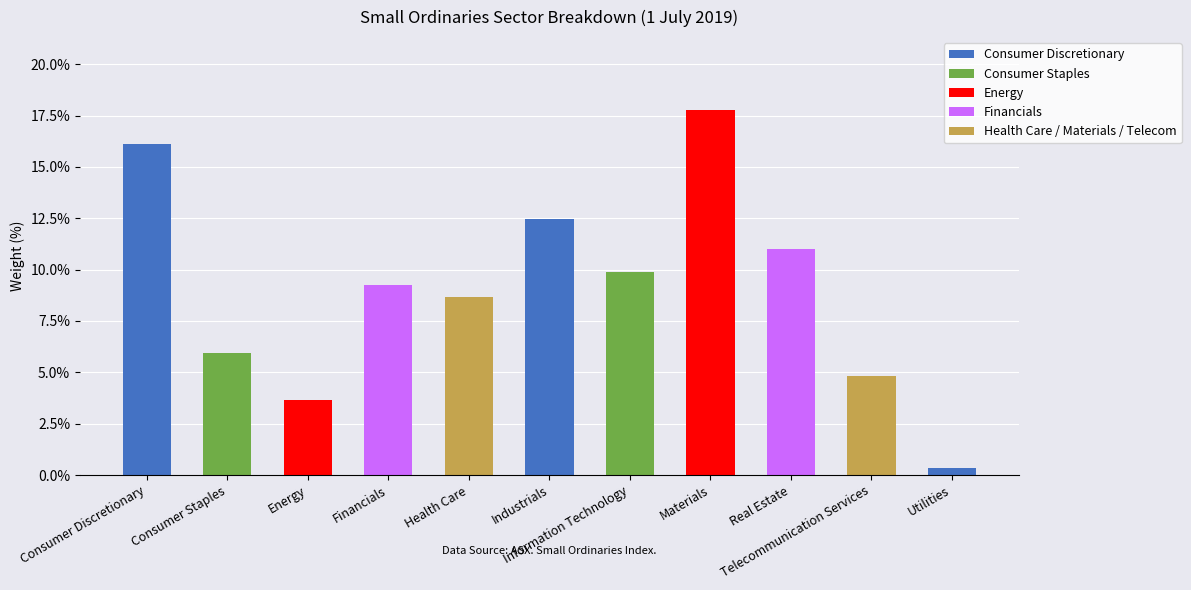

Are the bars grouped side by side (vs. stacked)?

No